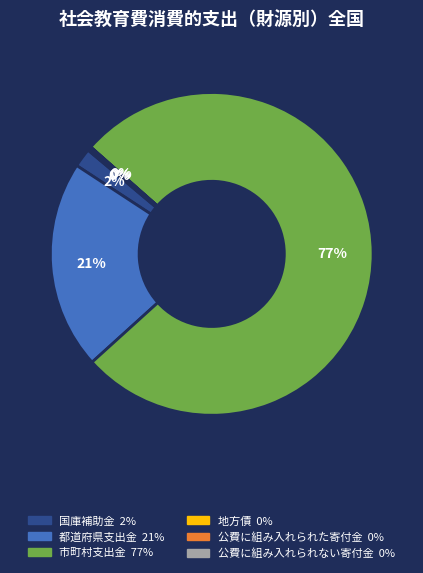

Which slice is the largest?

市町村支出金